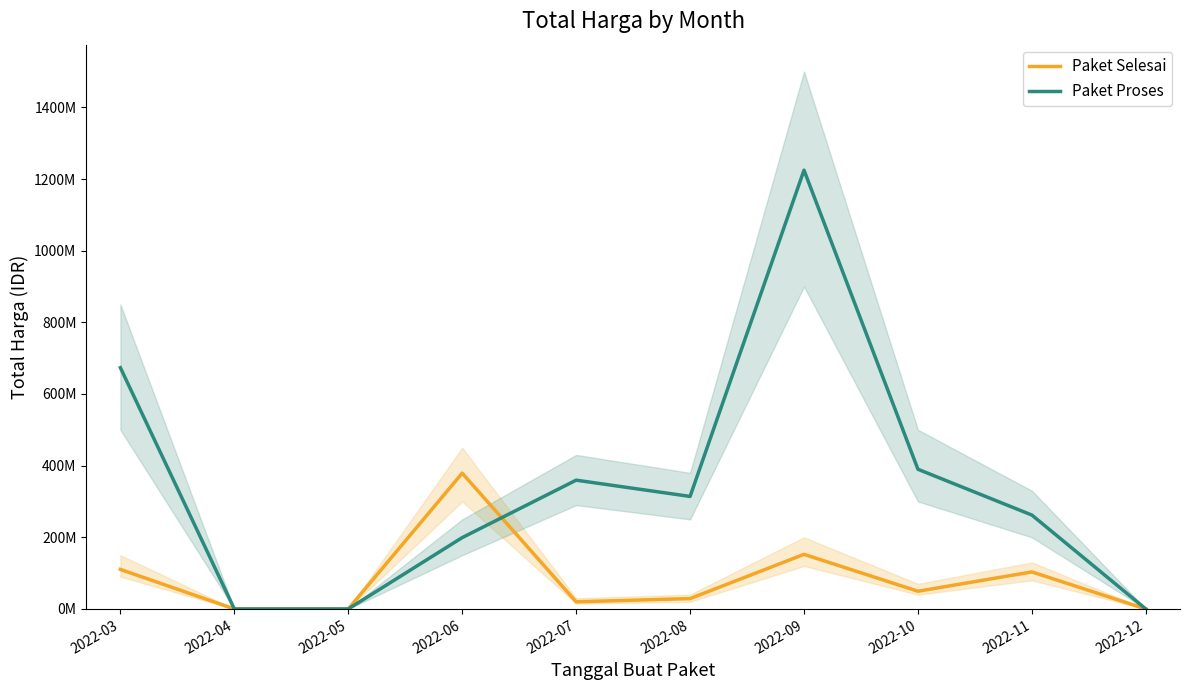

After their last crossing, which series has the higher values: Paket Proses or Paket Selesai?

Paket Proses